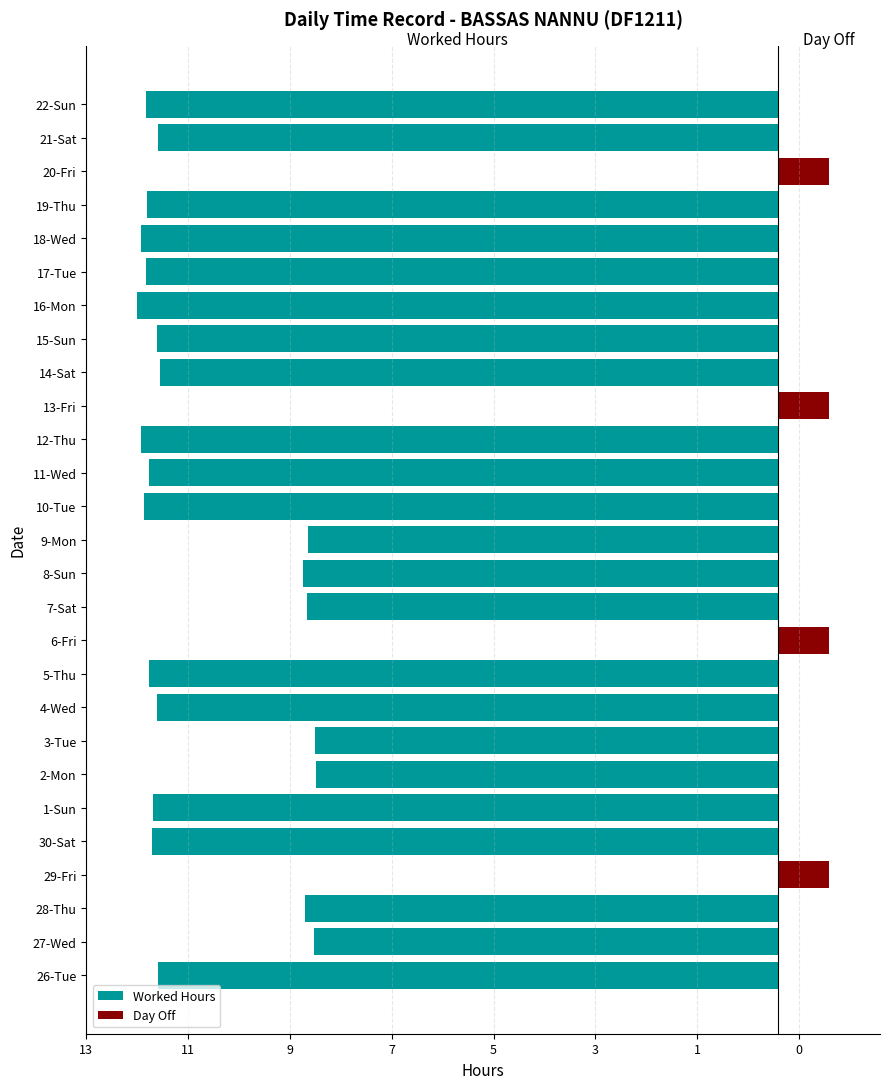

Count the number of data series in this chart.

2